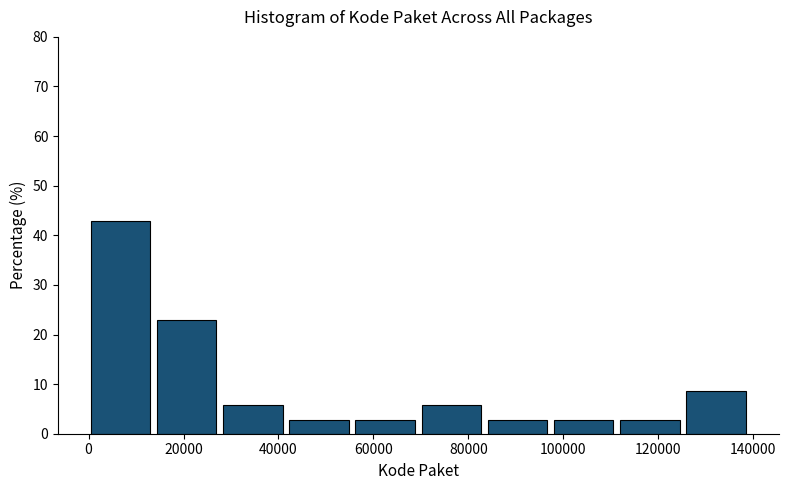

Reading left to right, transcribe this chart: for each bar, give the range it covers on the x-axis and its height. Neither the bar edges nor the heights are printed on the chart, so give them approximately, as read against the axes.

0 to 14000: 43
14000 to 28000: 23
28000 to 42000: 6
42000 to 56000: 3
56000 to 70000: 3
70000 to 84000: 6
84000 to 98000: 3
98000 to 112000: 3
112000 to 126000: 3
126000 to 140000: 9